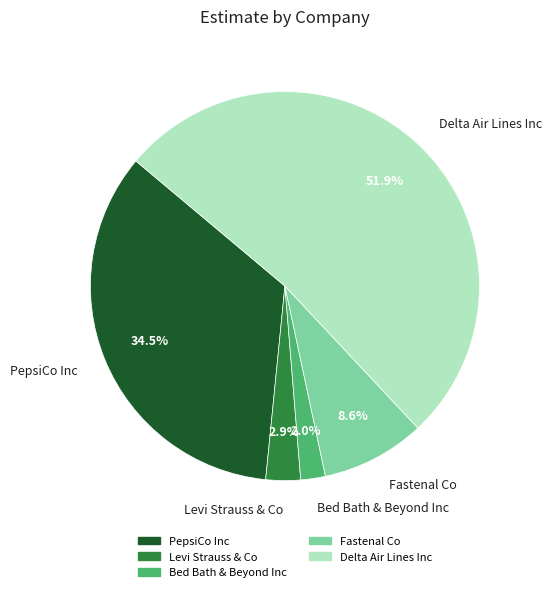

Combined, do Bed Bath & Beyond Inc and Fastenal Co account for over 50%?

No